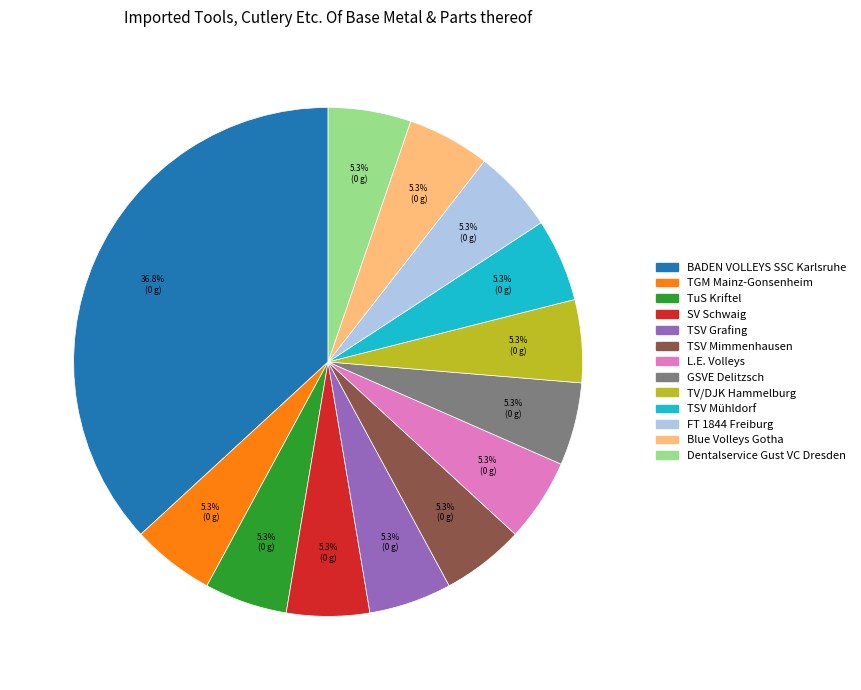

To the nearest percent, what percentage of the pie is TSV Mimmenhausen?

5%